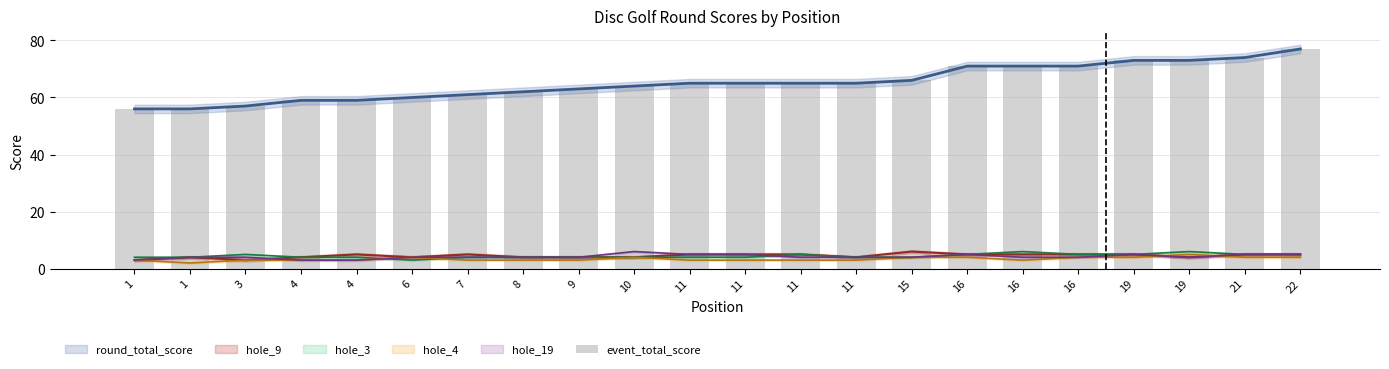

Count the number of categories in the chart.

22